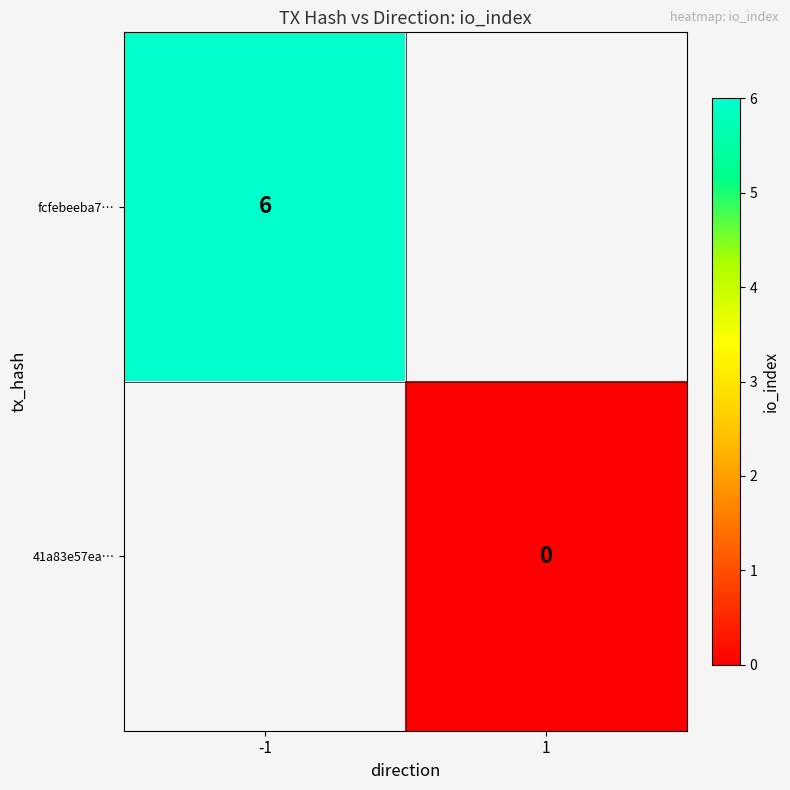

True or false: fcfebeeba7… has a value of 10 at -1.

False